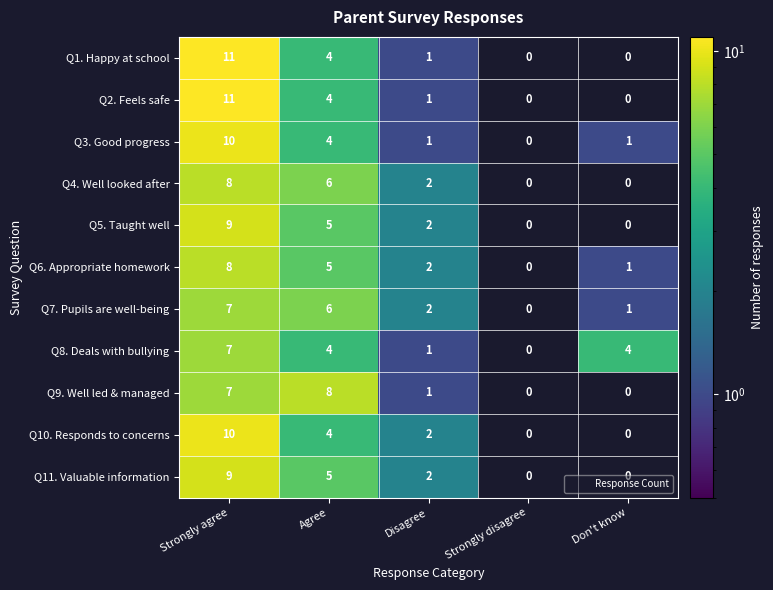

What is the sum of all Q6. Appropriate homework values?

16